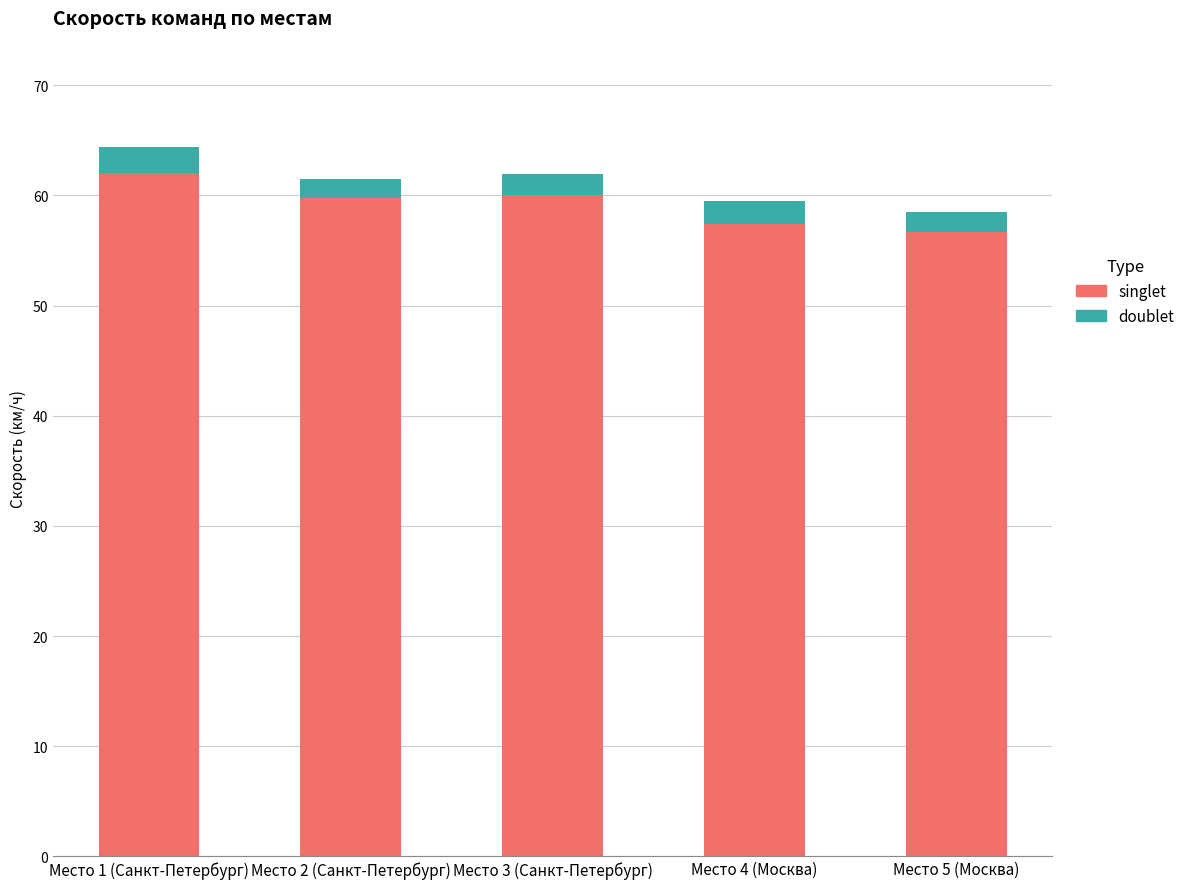

Which category has the highest value in the singlet series?

Место 1 (Санкт-Петербург)